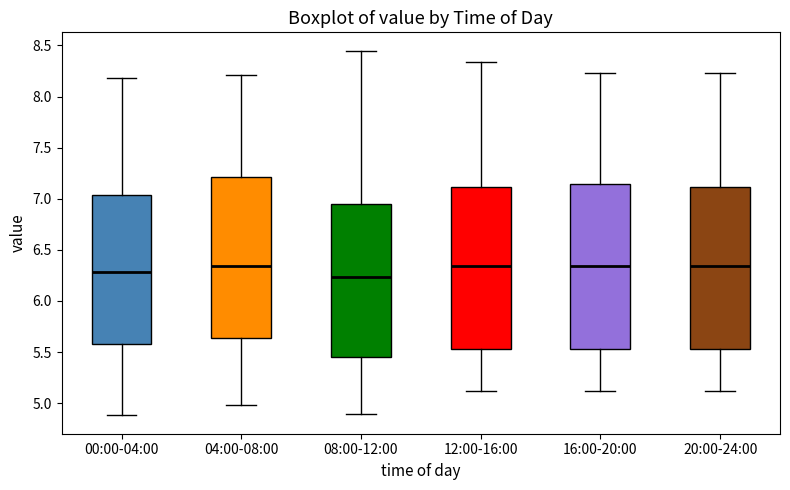

Reading left to right, transcribe this box plot: for each box, give where its median line is, the range the box spans, and where its two whiskers end, as read against the y-axis. The values are not printed on the chart, so give them approximately, as read against the axis.

00:00-04:00: median 6.30, box 5.60 to 7.05, whiskers 4.90 to 8.20
04:00-08:00: median 6.35, box 5.65 to 7.20, whiskers 5.00 to 8.20
08:00-12:00: median 6.25, box 5.45 to 6.95, whiskers 4.90 to 8.45
12:00-16:00: median 6.35, box 5.55 to 7.10, whiskers 5.10 to 8.35
16:00-20:00: median 6.35, box 5.55 to 7.15, whiskers 5.10 to 8.25
20:00-24:00: median 6.35, box 5.55 to 7.10, whiskers 5.10 to 8.25